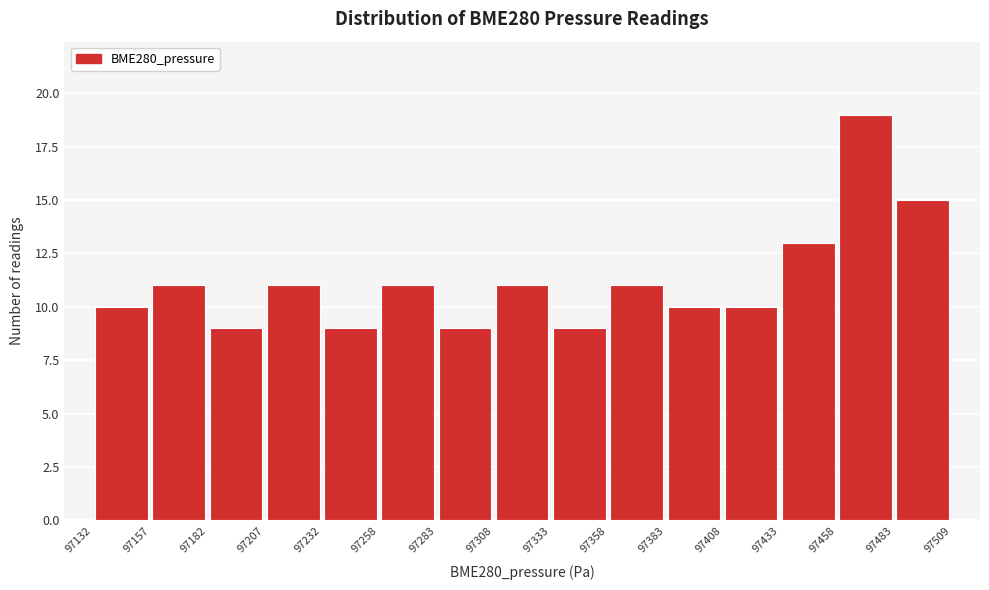

Over which range of the x-axis is the bar tallest?

97458 to 97483